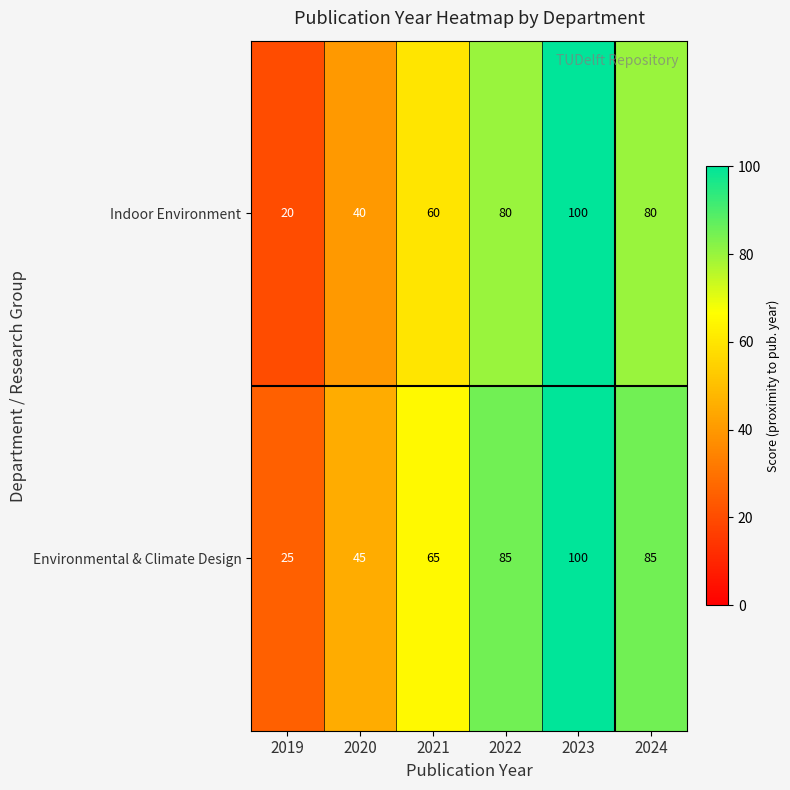

Which category has the lowest value across all series?

2019